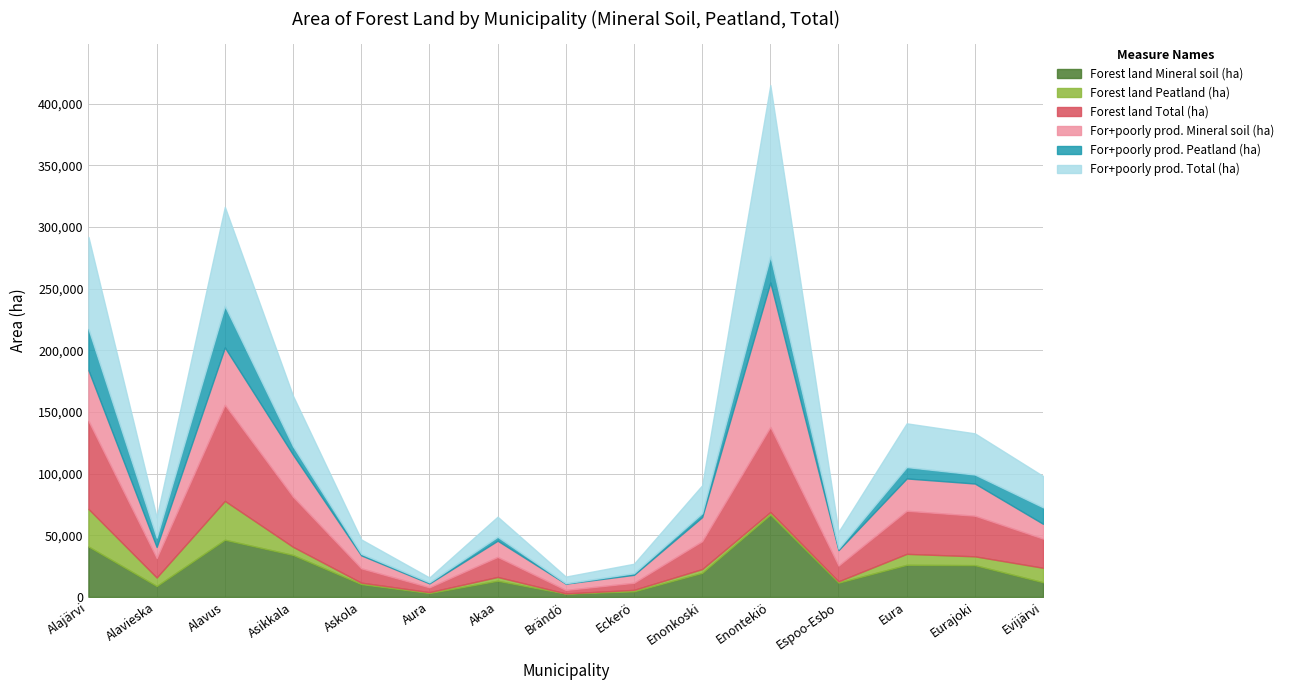

The value of Forest land Total (ha) at Eura is 34941. True or false?

True